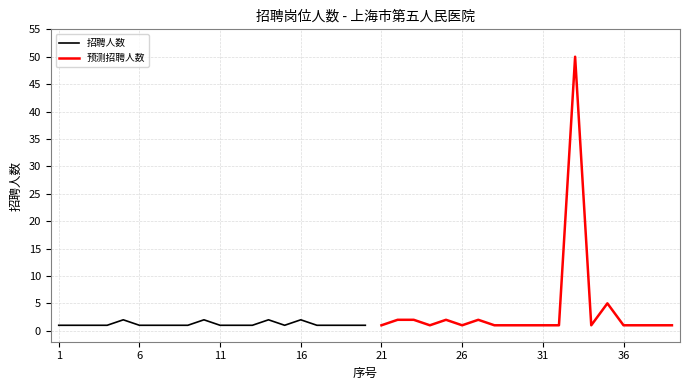

Rank the categories by value from highest to lowest.

33, 35, 5, 10, 14, 16, 22, 23, 25, 27, 1, 2, 3, 4, 6, 7, 8, 9, 11, 12, 13, 15, 17, 18, 19, 20, 21, 24, 26, 28, 29, 30, 31, 32, 34, 36, 37, 38, 39